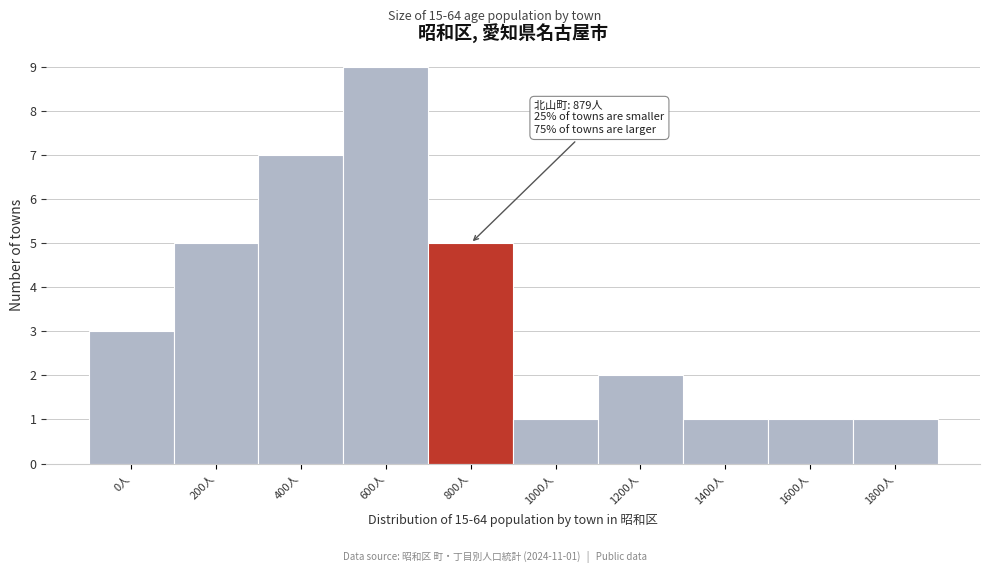

Reading right to left, what are all the values shown in this chart?

1800人=1	1600人=1	1400人=1	1200人=2	1000人=1	800人=5	600人=9	400人=7	200人=5	0人=3